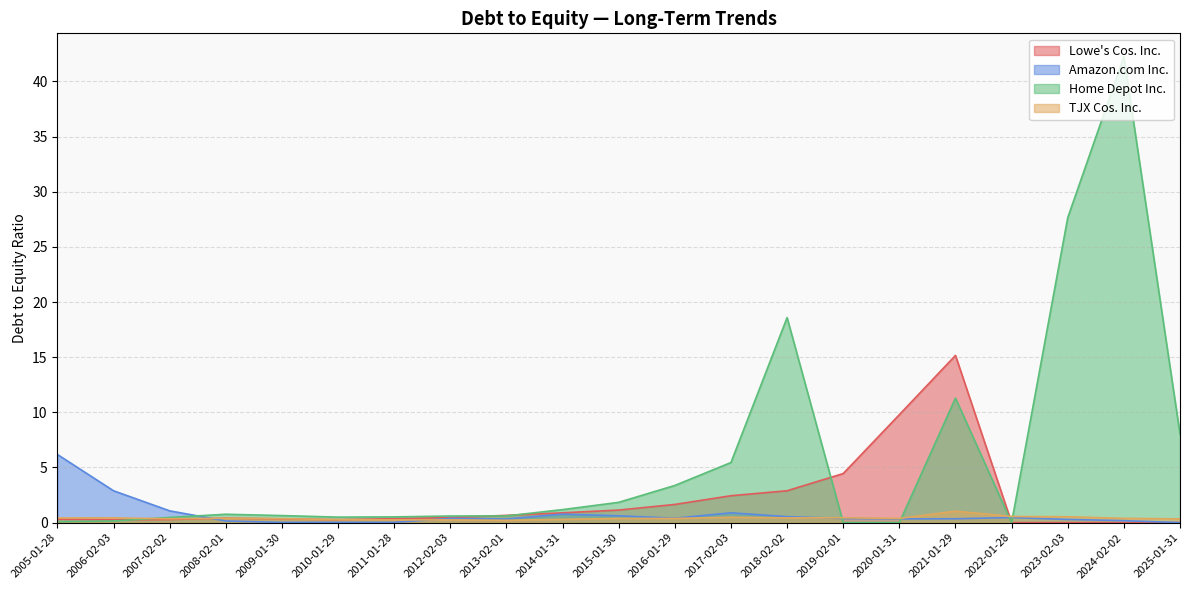

Count the number of categories in the chart.

21